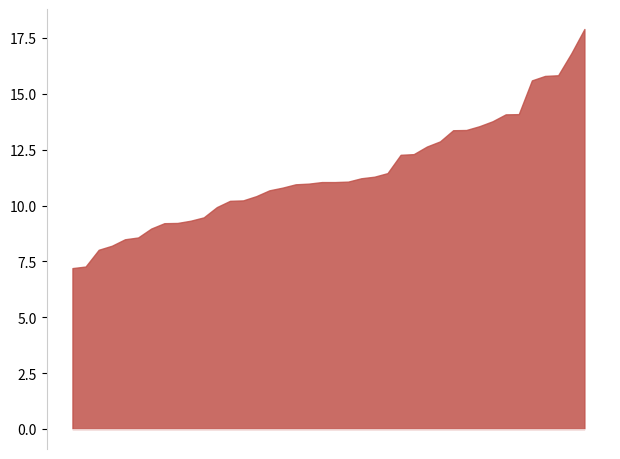

What is the greatest value displayed?

17.9